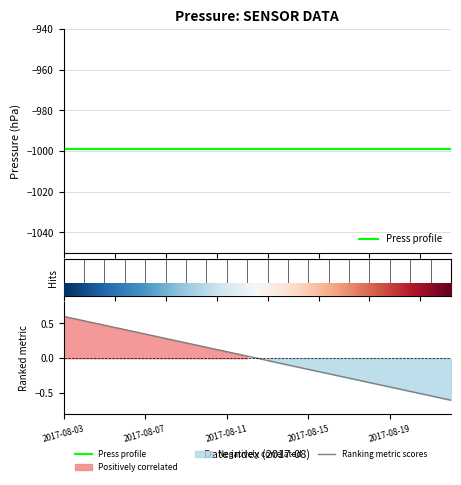

Which label corresponds to the largest value in the chart?

2017-08-03